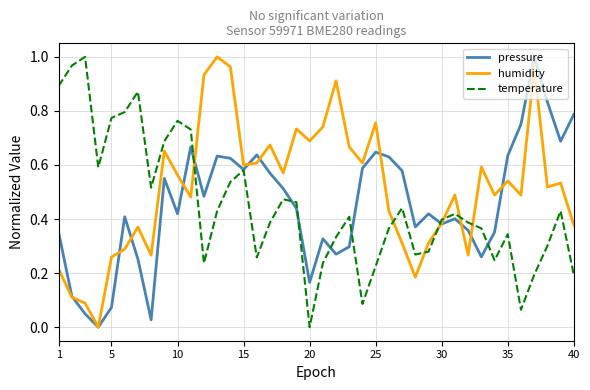

True or false: humidity has more than 0 interior local peaks.

True